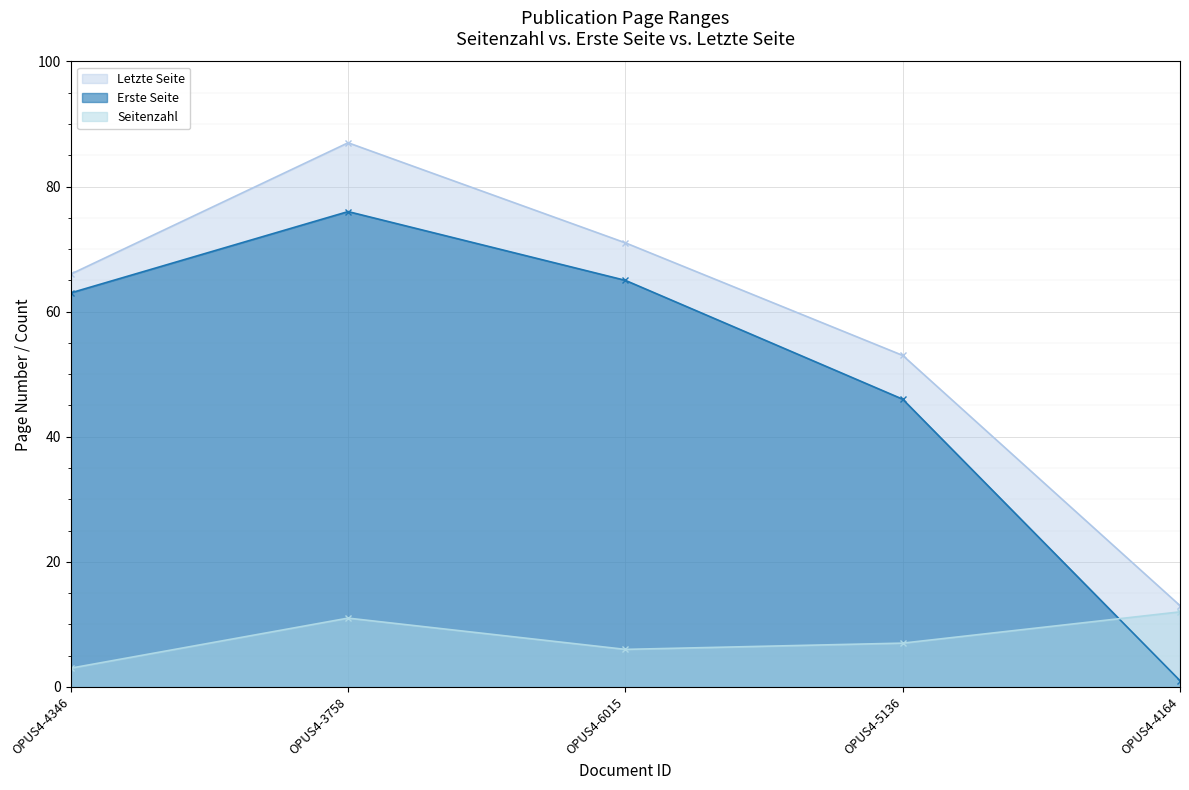

What is the label of the 3rd point from the right?

OPUS4-6015